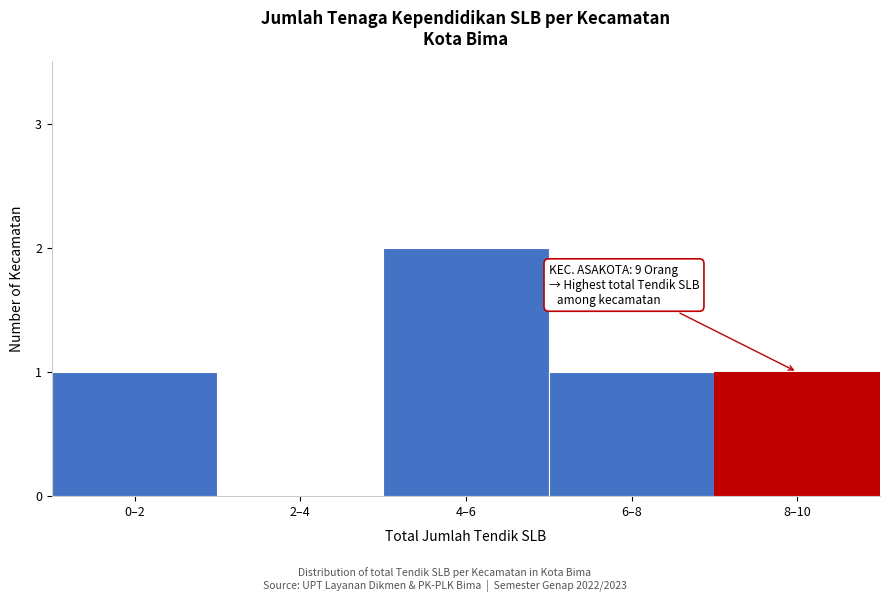

Reading left to right, what are all the values shown in this chart?

0–2=1	2–4=0	4–6=2	6–8=1	8–10=1